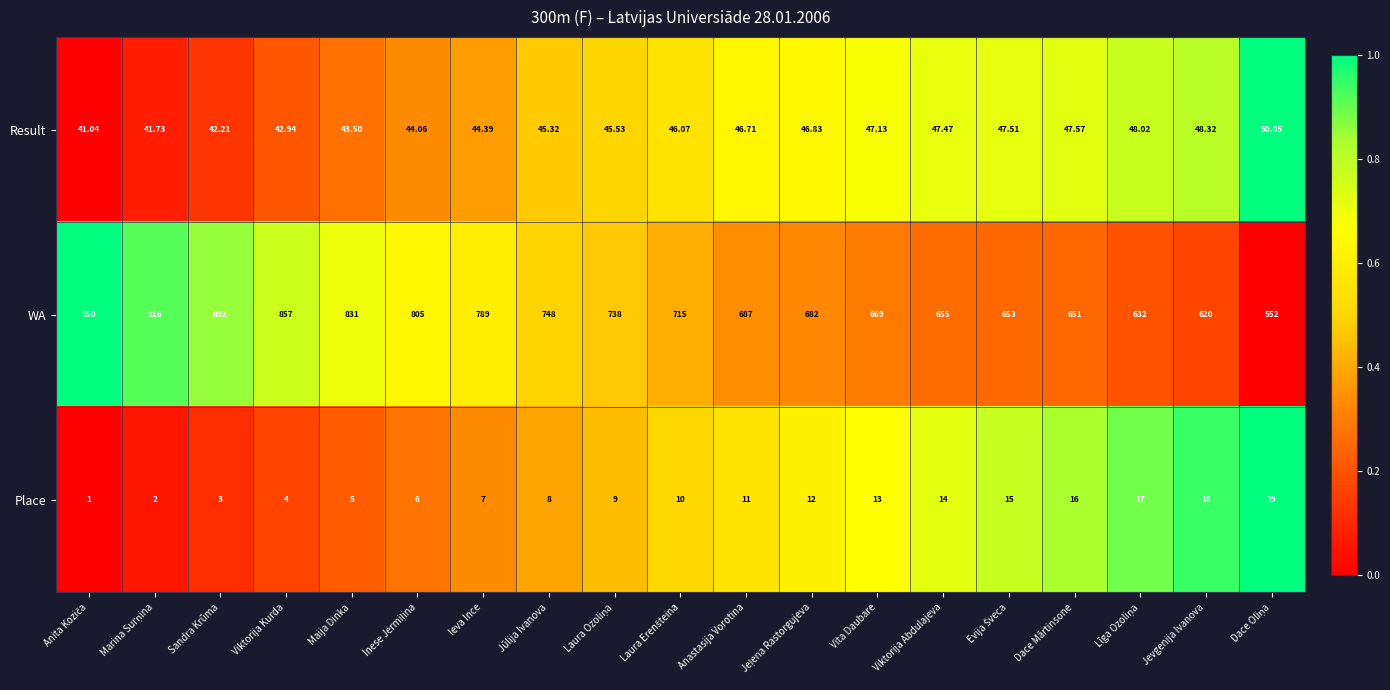

Which series has the largest total across all categories?

WA